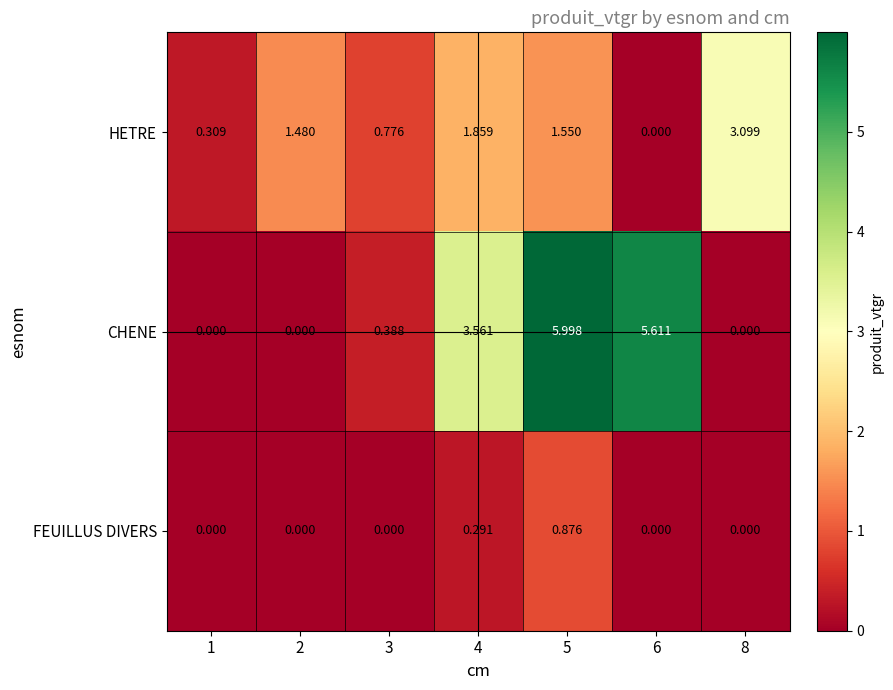

Which series has the largest range (max minus min)?

CHENE